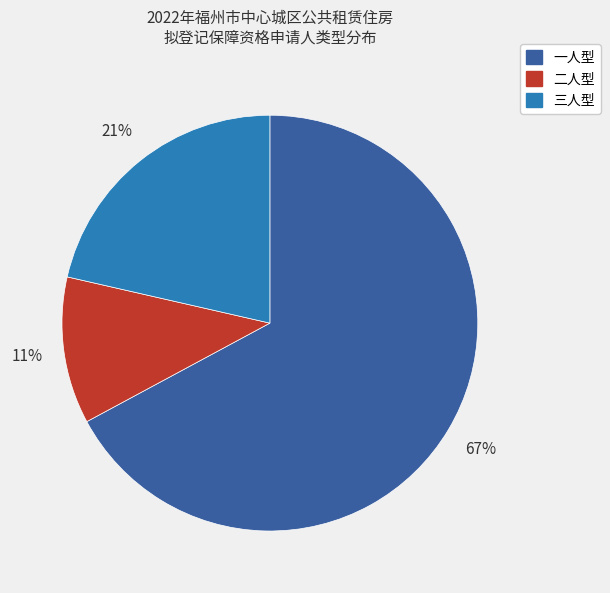

True or false: 二人型 accounts for 11% of the total.

True